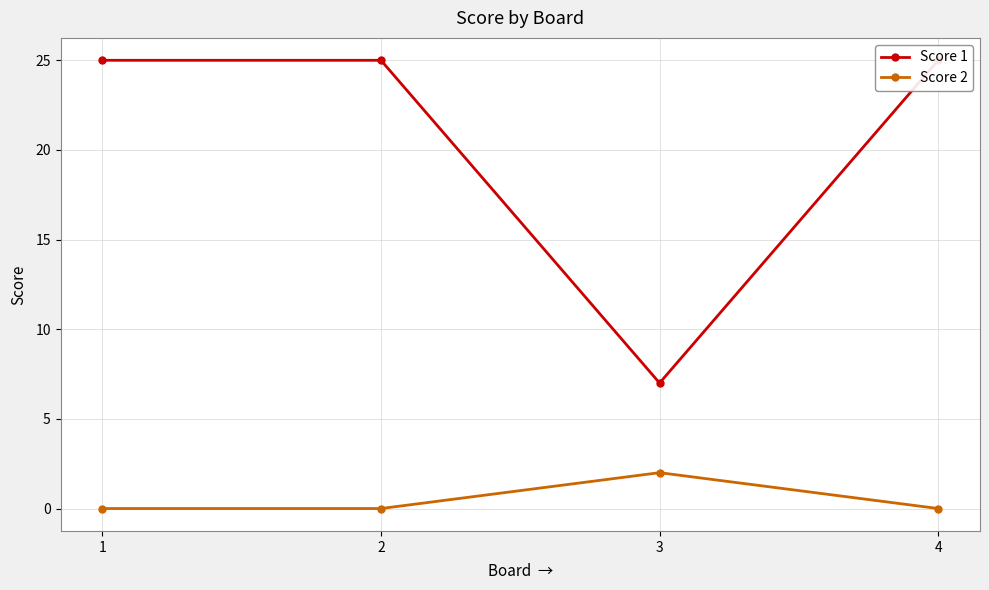

What is the difference between the highest and lowest values at 4?

25